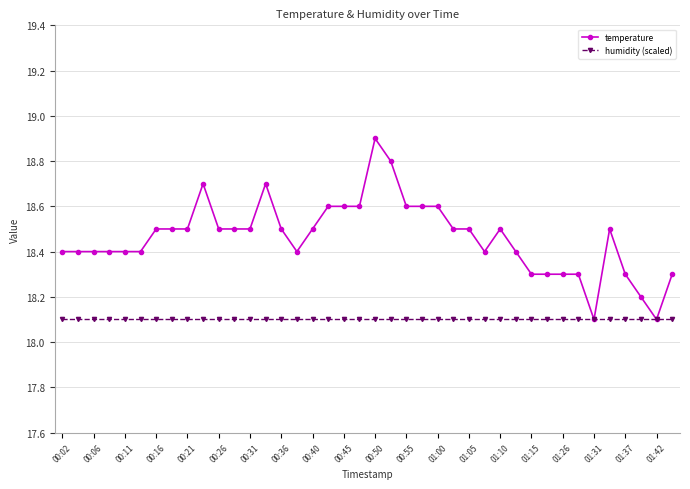

What is the maximum value for temperature?

18.9